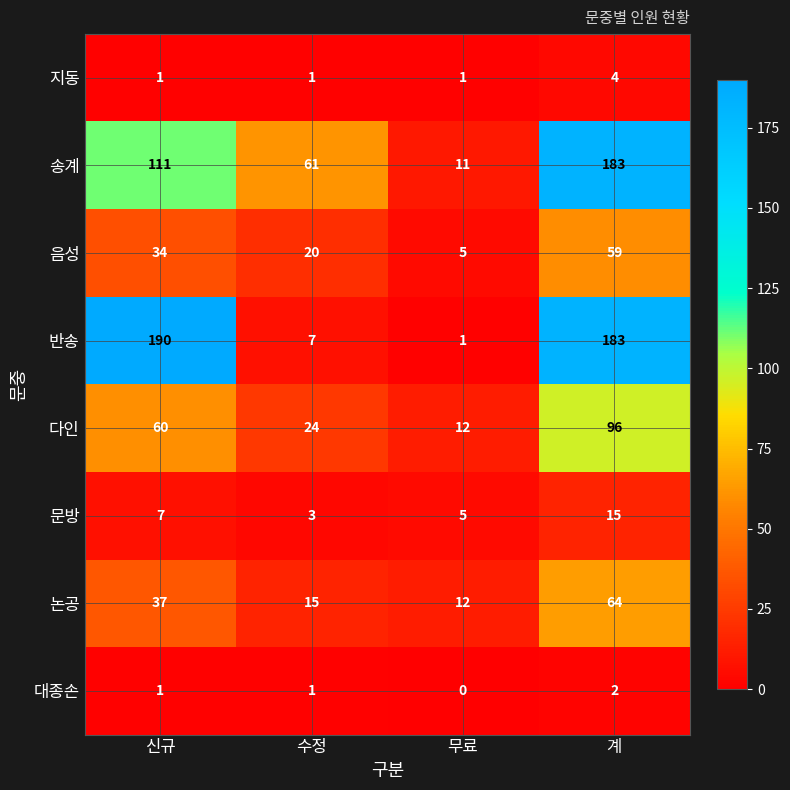

Rank the series by their maximum value, from lowest to highest.

대종손, 지동, 문방, 음성, 논공, 다인, 송계, 반송